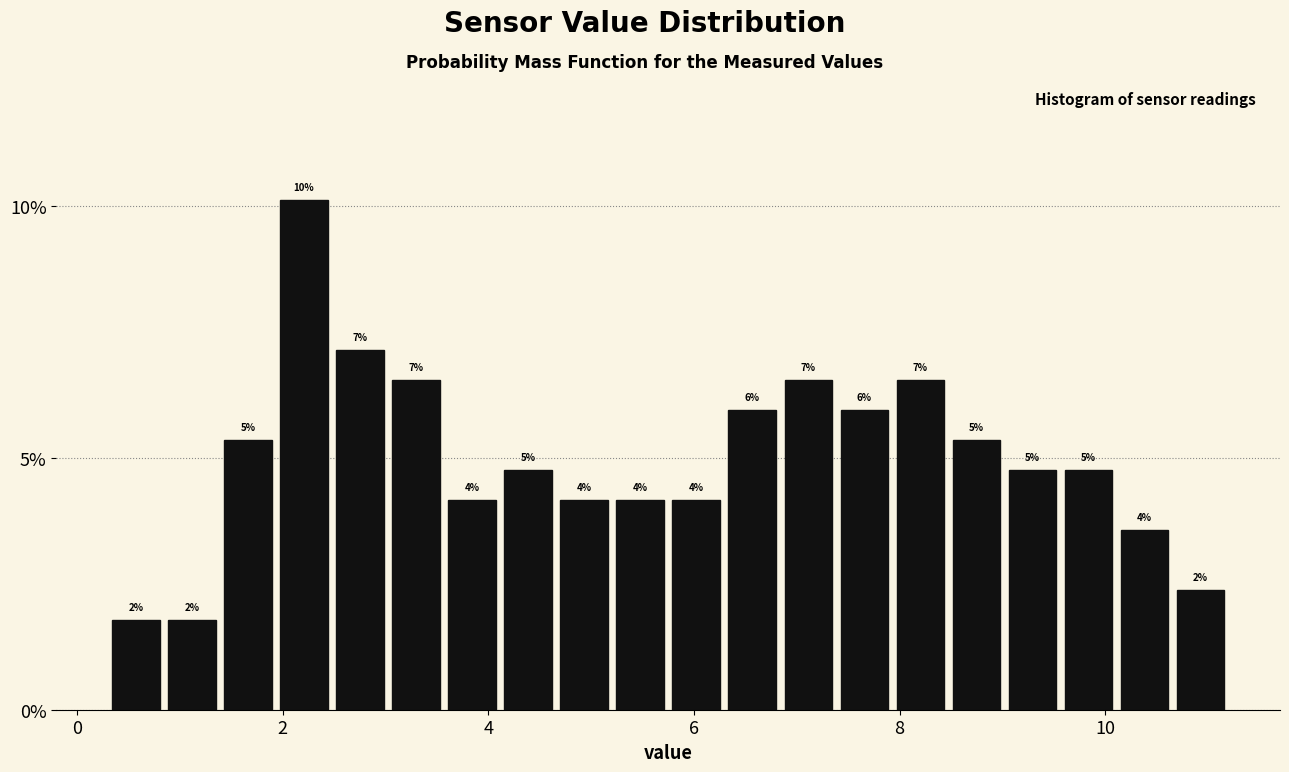

Read against the x-axis, roughly where is the centre of the tallest bar?

2.2